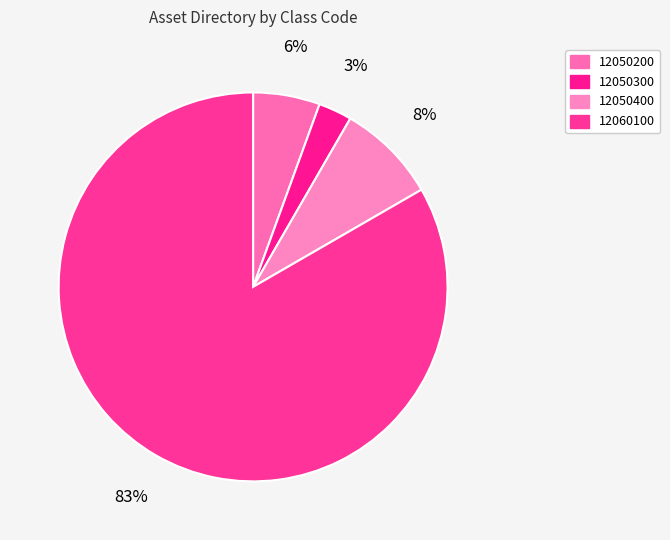

Is it true that 12060100 is 83% of the pie?

True